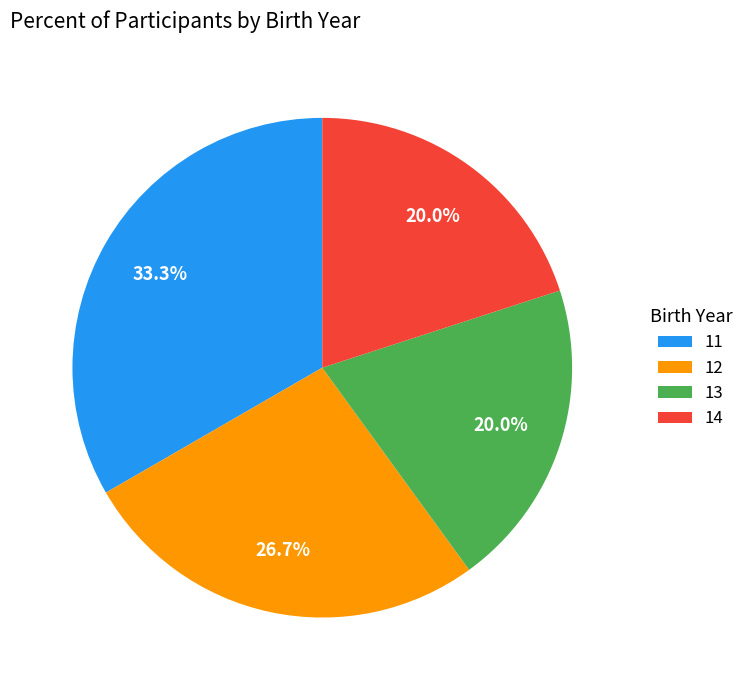

Which has a higher value, 14 or 12?

12